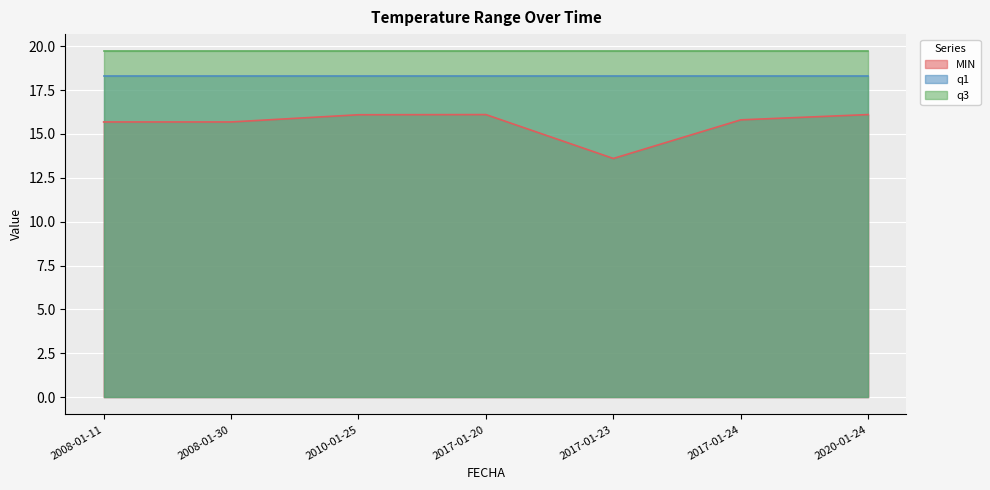

What are all the series names shown in the legend?

MIN, q1, q3